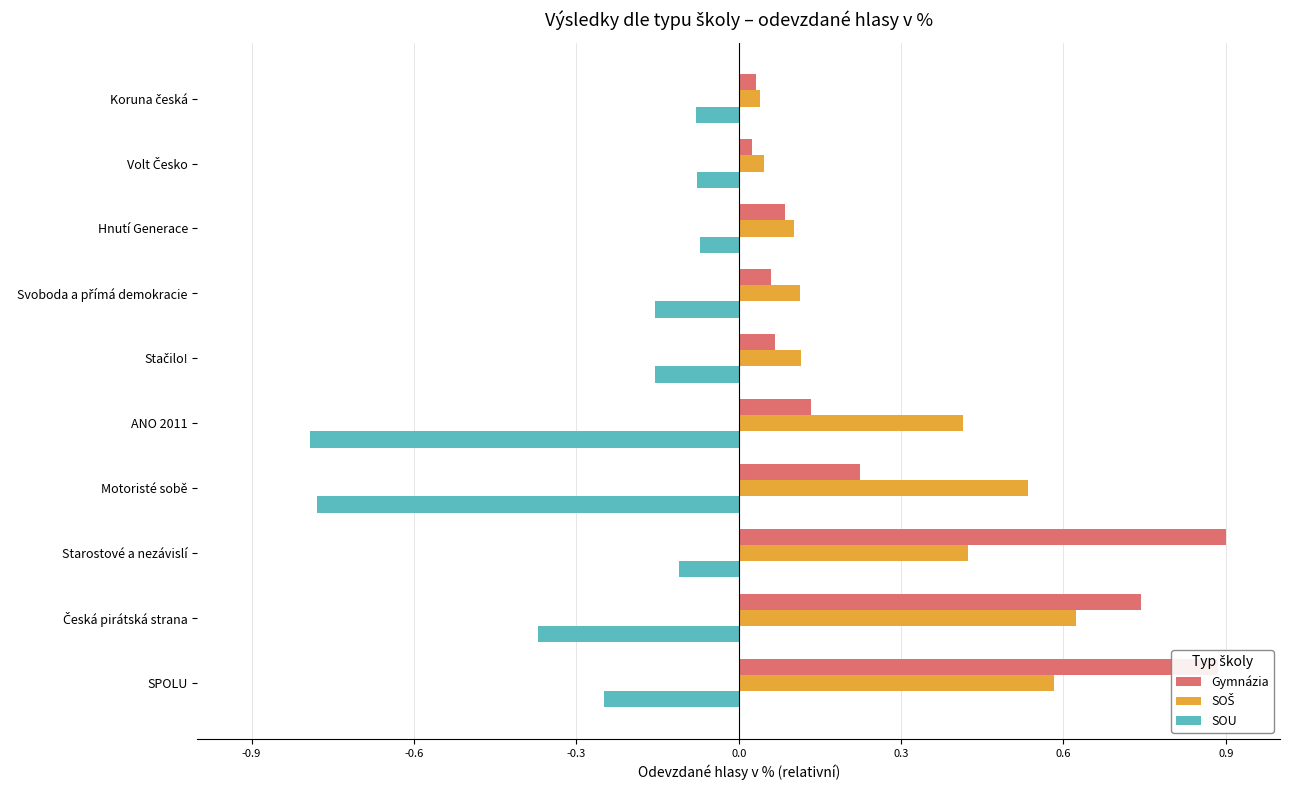

What is the sum of all SOU values?

-2.8